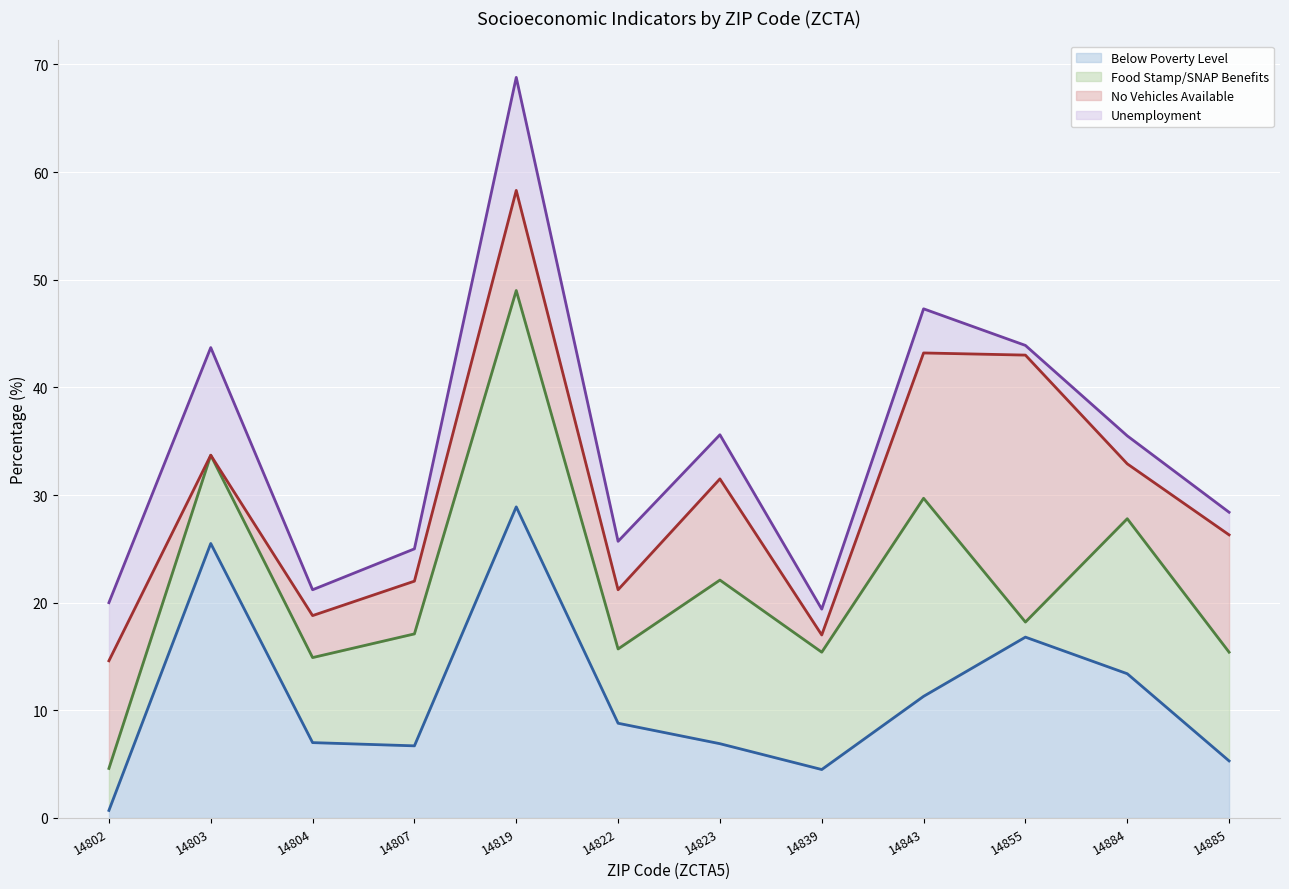

At which category is the sum across all series the highest?

14819